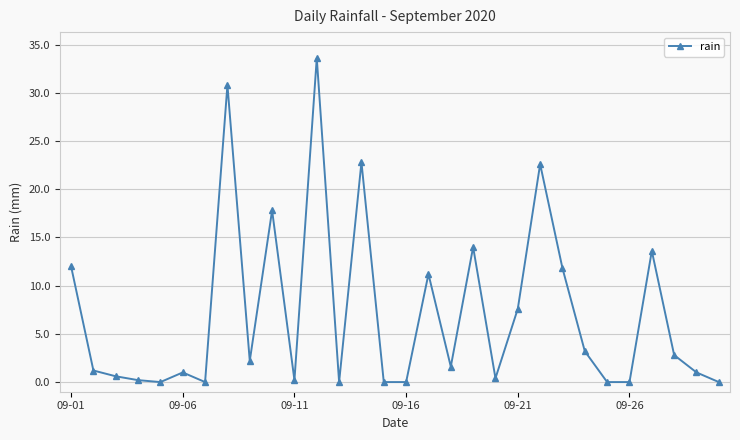

True or false: the data has more than 0 interior local peaks.

True